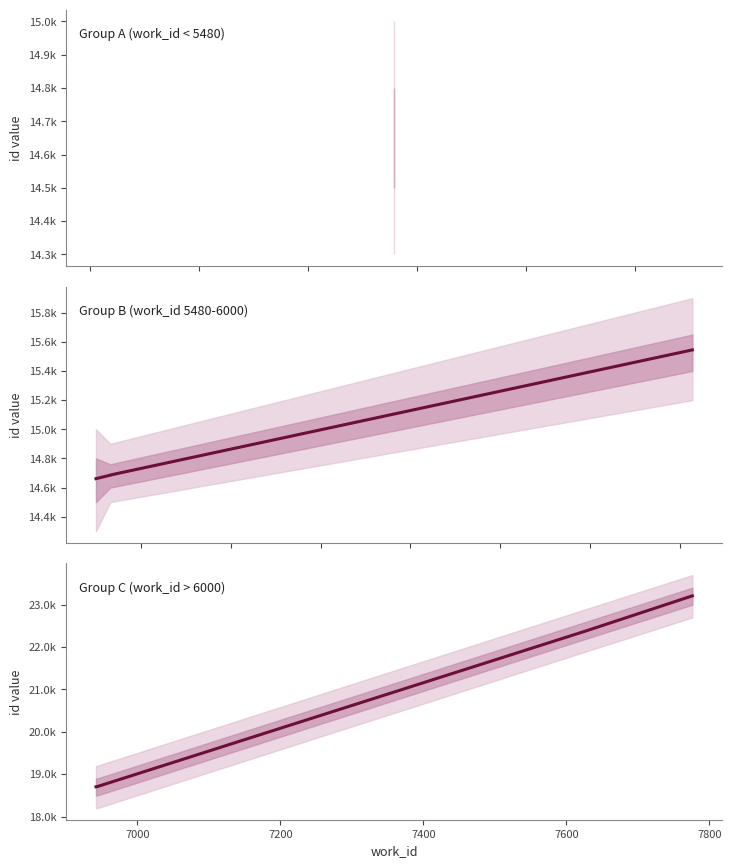

How many lines are shown in the chart?

2